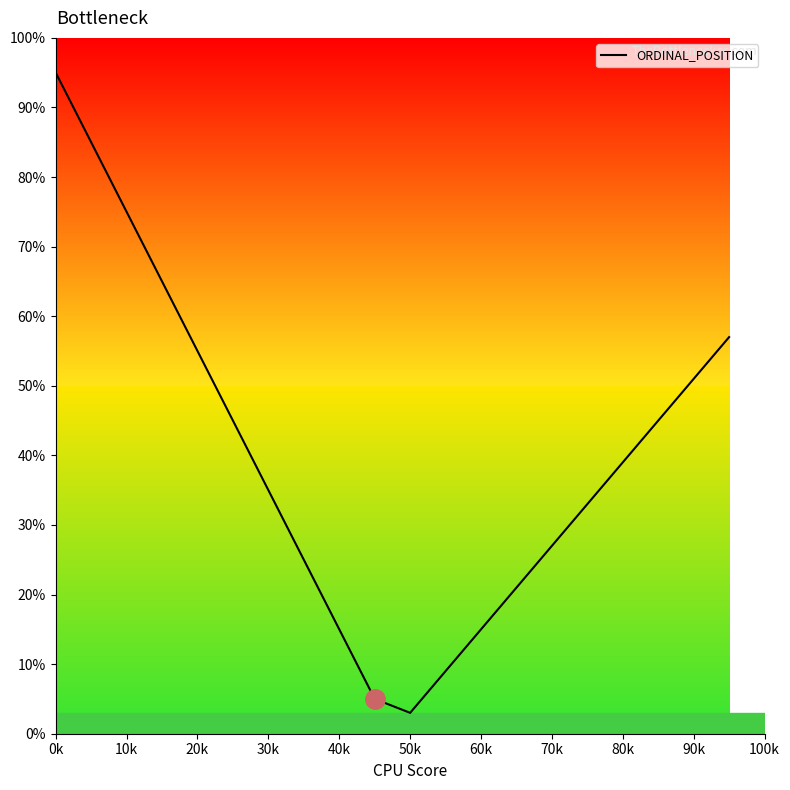

What is the smallest value displayed?

3